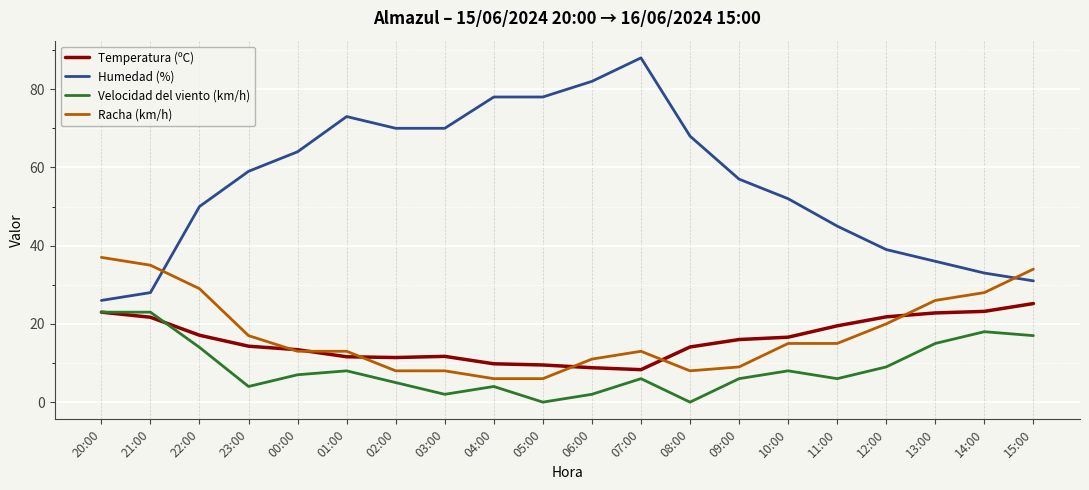

What is the difference between the Humedad (%) values at 05:00 and 14:00?

45.0